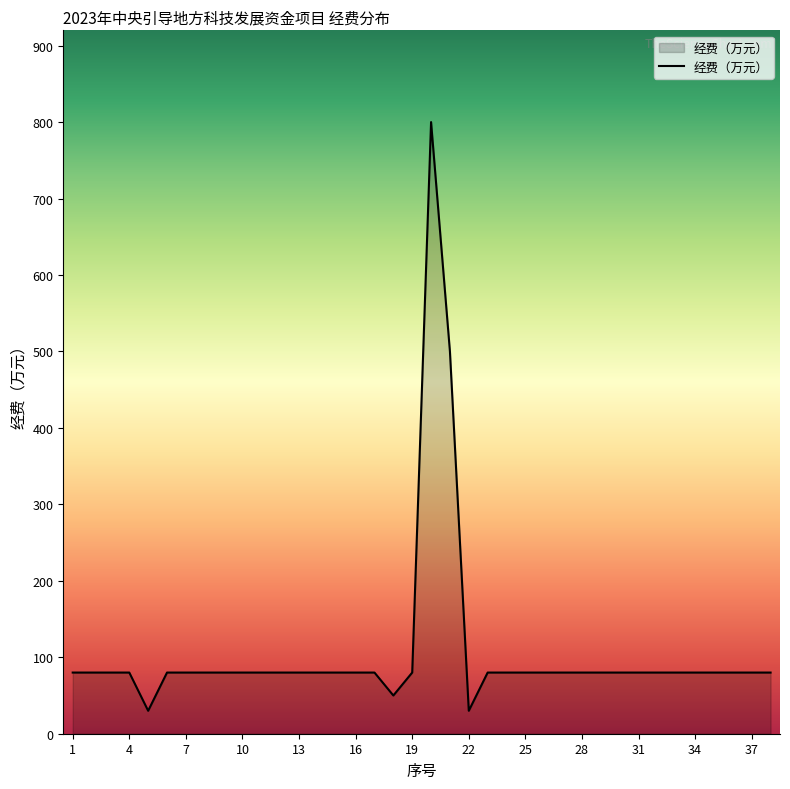

What is the difference between the maximum and minimum values?

770